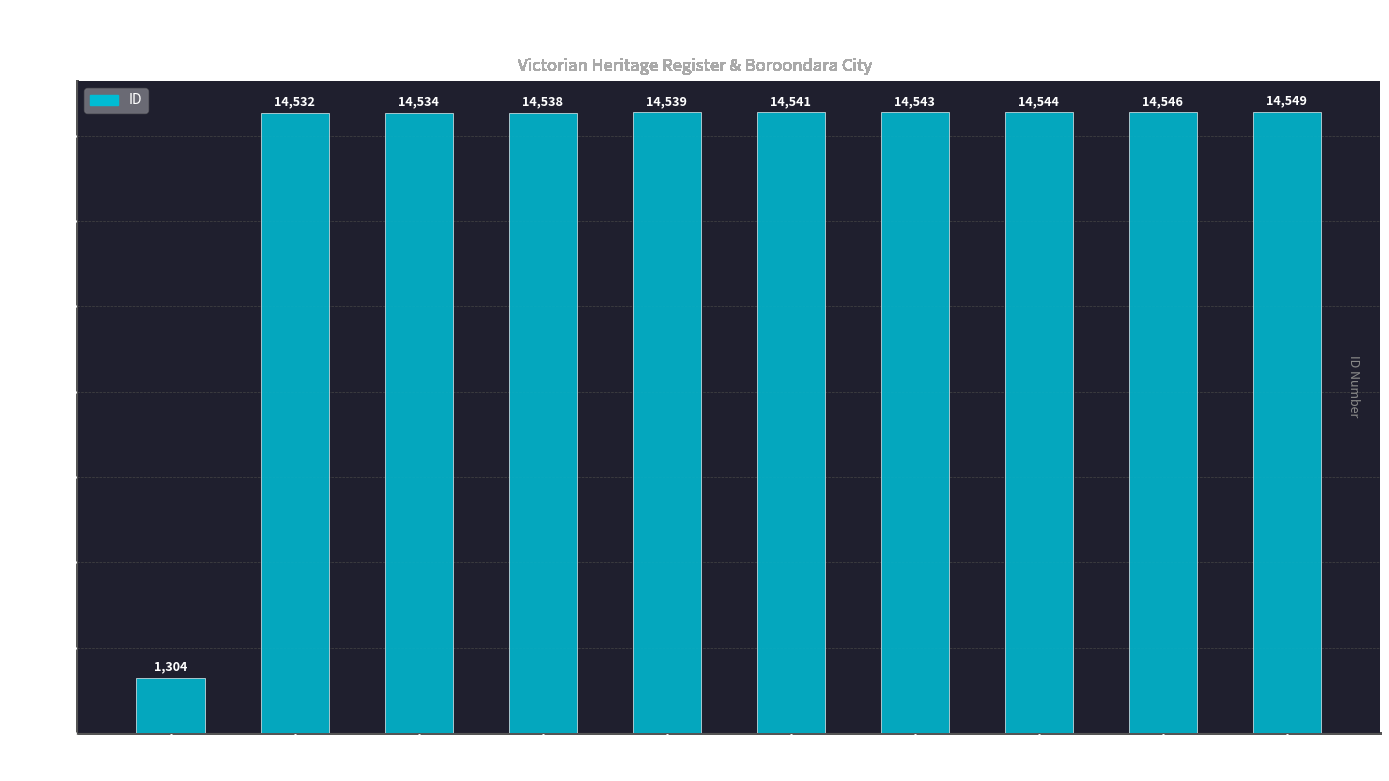

Rank the categories by value from lowest to highest.

DAYLESFORD
SCHOOL OF MINES, Avenel, later
Tower House, Norwood, Mount
Gambier, 238-244
Barkers Road, Devonia, Euroma, Victoria, Springfield, Coolagong,
Kimbolton